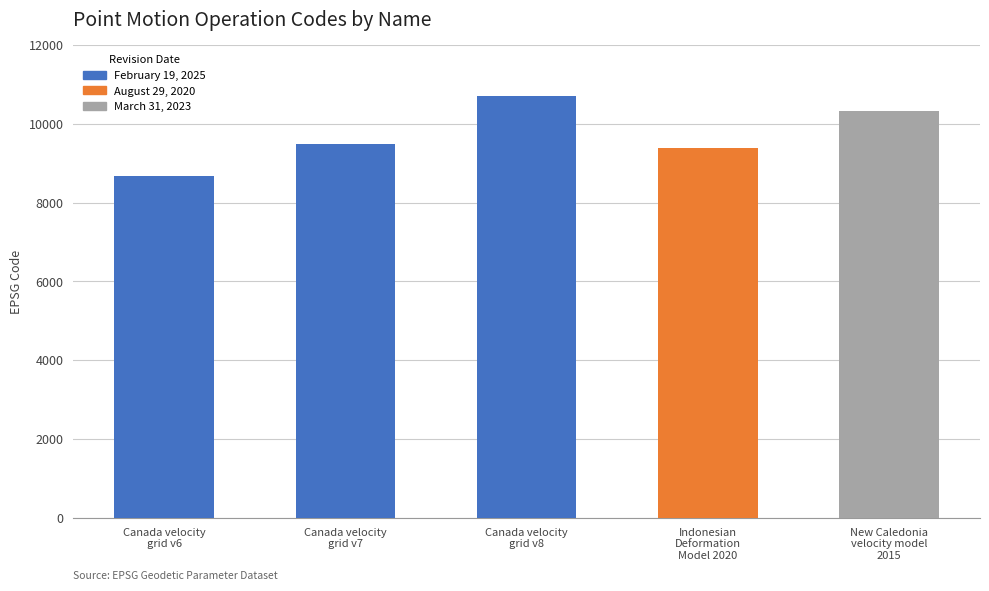

How many bars are there in total?

5